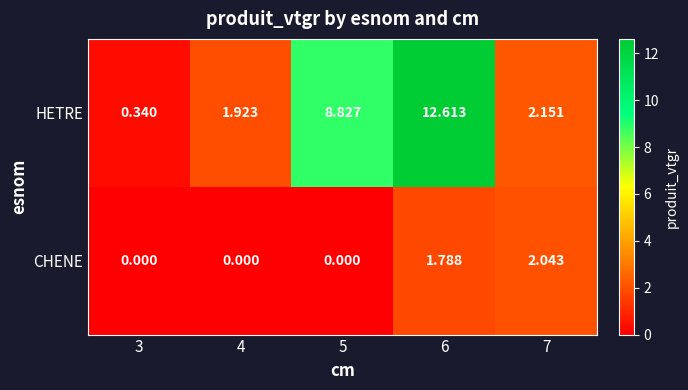

Which series changed the most between 4 and 5?

HETRE